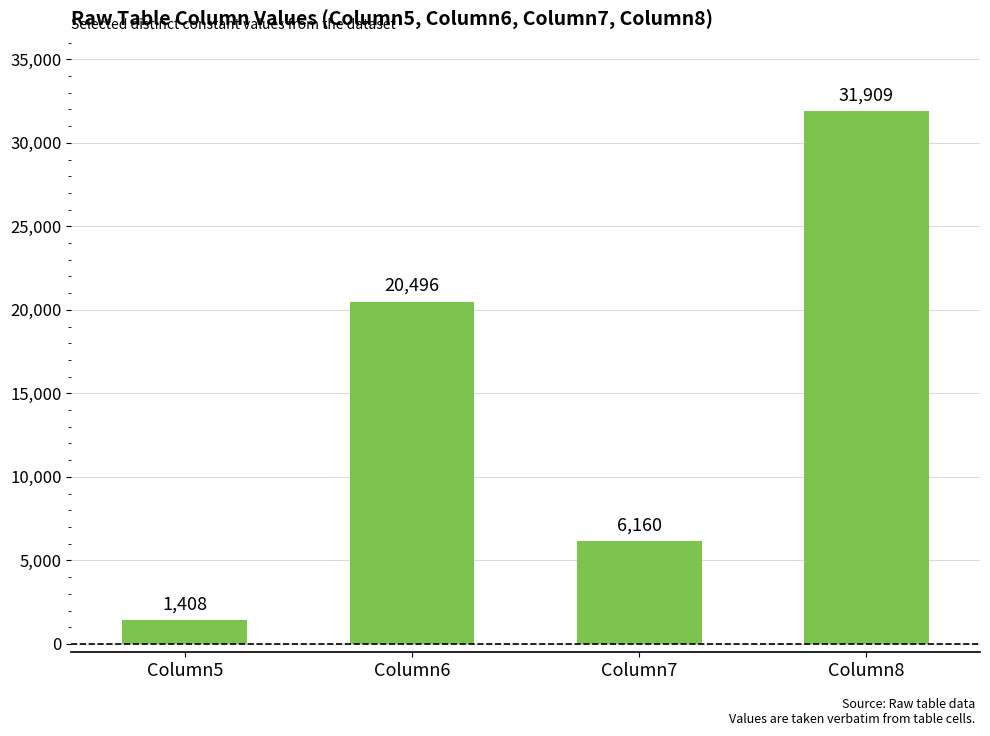

Count the values in the range 6160 to 31909.

3